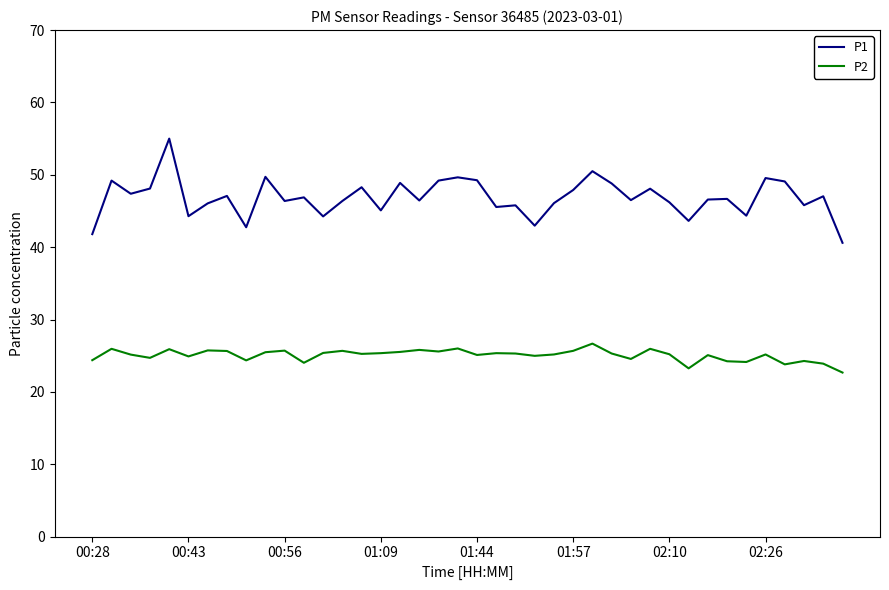

True or false: P1 and P2 cross at least once.

False